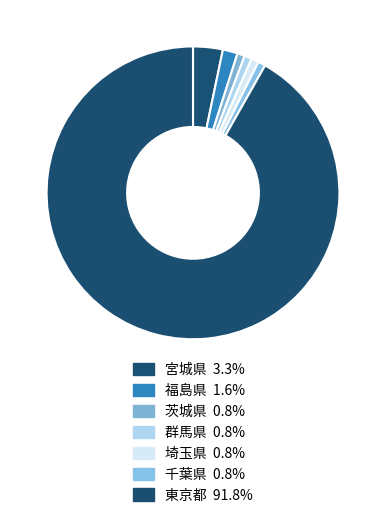

Count the number of slices in the pie.

7